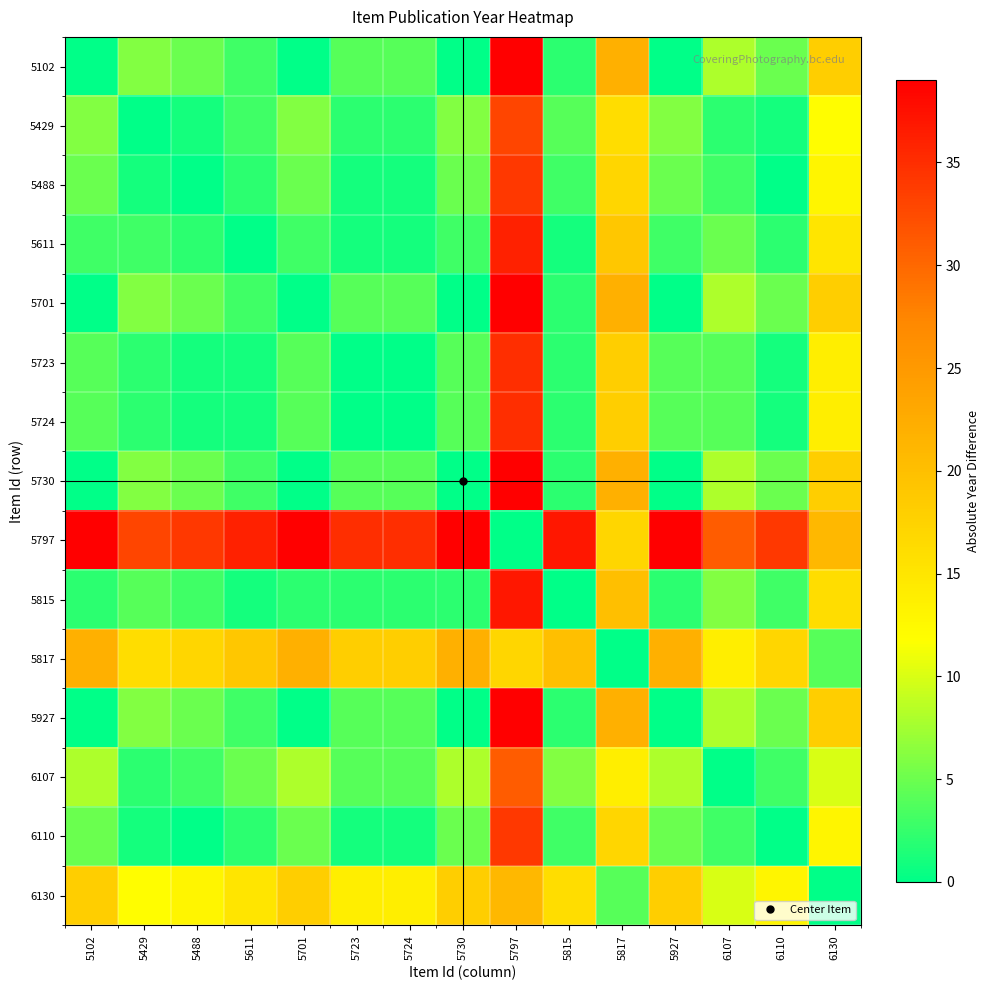

Reading right to left, what are all the values shown in this chart?

5102: 6130=18	6110=5	6107=8	5927=0	5817=22	5815=2	5797=39	5730=0	5724=4	5723=4	5701=0	5611=3	5488=5	5429=6	5102=0
5429: 6130=12	6110=1	6107=2	5927=6	5817=16	5815=4	5797=33	5730=6	5724=2	5723=2	5701=6	5611=3	5488=1	5429=0	5102=6
5488: 6130=13	6110=0	6107=3	5927=5	5817=17	5815=3	5797=34	5730=5	5724=1	5723=1	5701=5	5611=2	5488=0	5429=1	5102=5
5611: 6130=15	6110=2	6107=5	5927=3	5817=19	5815=1	5797=36	5730=3	5724=1	5723=1	5701=3	5611=0	5488=2	5429=3	5102=3
5701: 6130=18	6110=5	6107=8	5927=0	5817=22	5815=2	5797=39	5730=0	5724=4	5723=4	5701=0	5611=3	5488=5	5429=6	5102=0
5723: 6130=14	6110=1	6107=4	5927=4	5817=18	5815=2	5797=35	5730=4	5724=0	5723=0	5701=4	5611=1	5488=1	5429=2	5102=4
5724: 6130=14	6110=1	6107=4	5927=4	5817=18	5815=2	5797=35	5730=4	5724=0	5723=0	5701=4	5611=1	5488=1	5429=2	5102=4
5730: 6130=18	6110=5	6107=8	5927=0	5817=22	5815=2	5797=39	5730=0	5724=4	5723=4	5701=0	5611=3	5488=5	5429=6	5102=0
5797: 6130=21	6110=34	6107=31	5927=39	5817=17	5815=37	5797=0	5730=39	5724=35	5723=35	5701=39	5611=36	5488=34	5429=33	5102=39
5815: 6130=16	6110=3	6107=6	5927=2	5817=20	5815=0	5797=37	5730=2	5724=2	5723=2	5701=2	5611=1	5488=3	5429=4	5102=2
5817: 6130=4	6110=17	6107=14	5927=22	5817=0	5815=20	5797=17	5730=22	5724=18	5723=18	5701=22	5611=19	5488=17	5429=16	5102=22
5927: 6130=18	6110=5	6107=8	5927=0	5817=22	5815=2	5797=39	5730=0	5724=4	5723=4	5701=0	5611=3	5488=5	5429=6	5102=0
6107: 6130=10	6110=3	6107=0	5927=8	5817=14	5815=6	5797=31	5730=8	5724=4	5723=4	5701=8	5611=5	5488=3	5429=2	5102=8
6110: 6130=13	6110=0	6107=3	5927=5	5817=17	5815=3	5797=34	5730=5	5724=1	5723=1	5701=5	5611=2	5488=0	5429=1	5102=5
6130: 6130=0	6110=13	6107=10	5927=18	5817=4	5815=16	5797=21	5730=18	5724=14	5723=14	5701=18	5611=15	5488=13	5429=12	5102=18